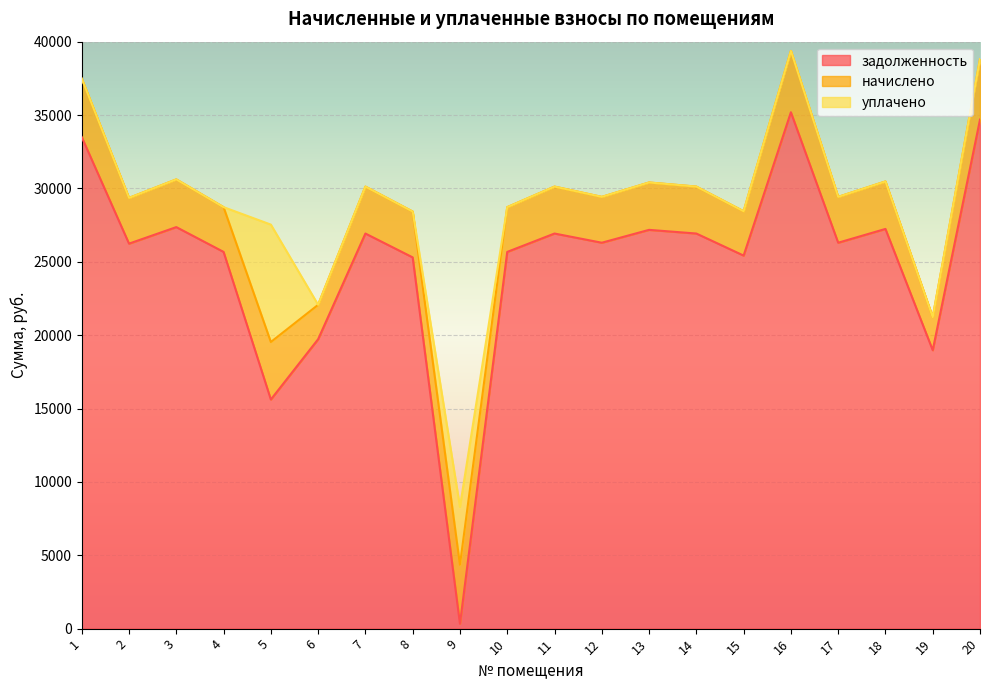

Reading left to right, transcribe all the data shown in this chart.

задолженность: 33499.6	26236.3	27363.3	25672.6	15612.5	19724.1	26924.9	25298.7	333.9	25672.6	26924.9	26298.7	27175.4	26924.9	25422.0	35190.2	26298.7	27238.0	18972.7	34689.4
начислено: 3980.4	3117.4	3251.3	3050.4	3920.9	2343.6	3199.2	3124.8	4017.6	3050.4	3199.2	3124.8	3229.0	3199.2	3020.6	4181.3	3124.8	3236.4	2254.3	4121.8
уплачено: 0.0	0.0	0.0	0.0	8000.0	0.0	0.0	0.0	3942.0	0.0	0.0	0.0	0.0	0.0	0.0	0.0	0.0	0.0	0.0	0.0